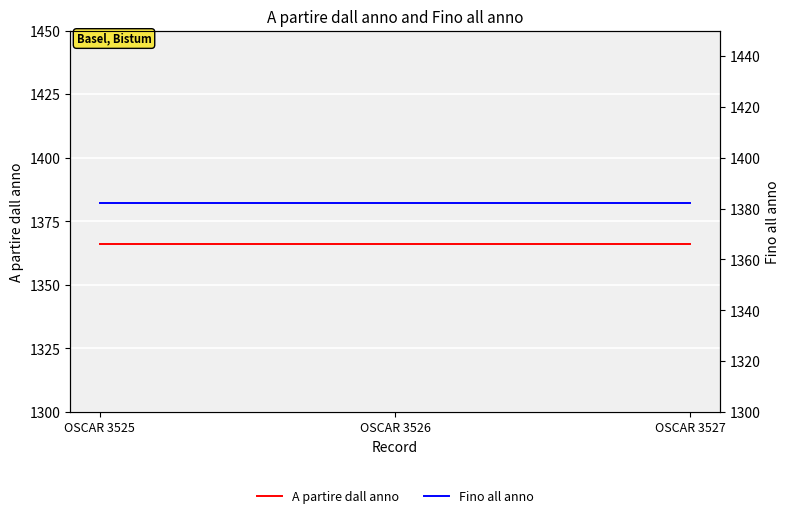

What is the greatest value displayed?

1382